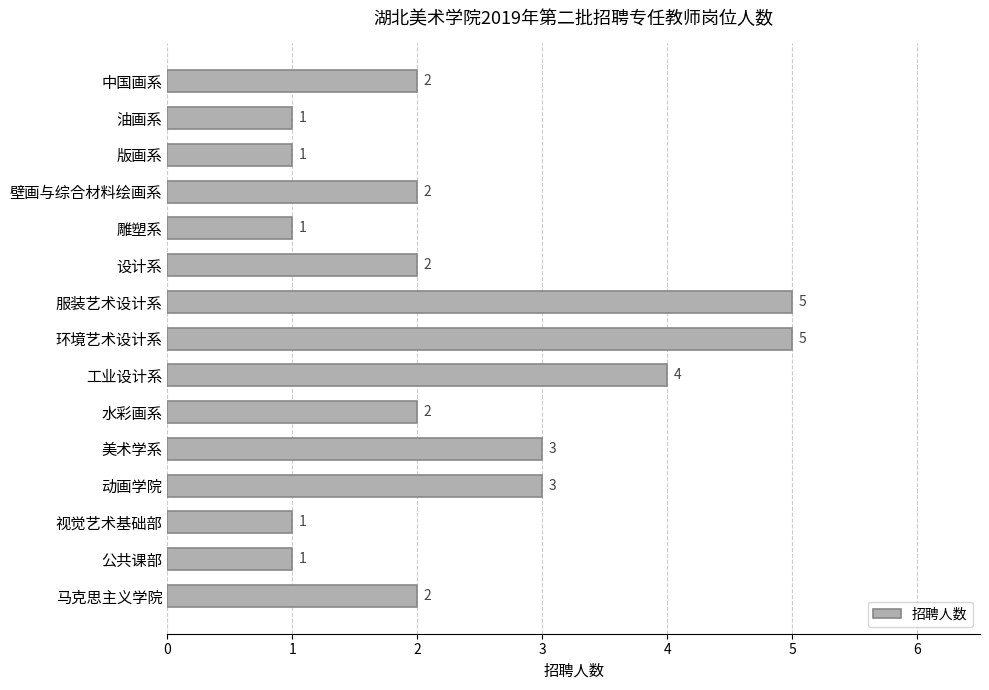

What value does the data have at 环境艺术设计系?

5